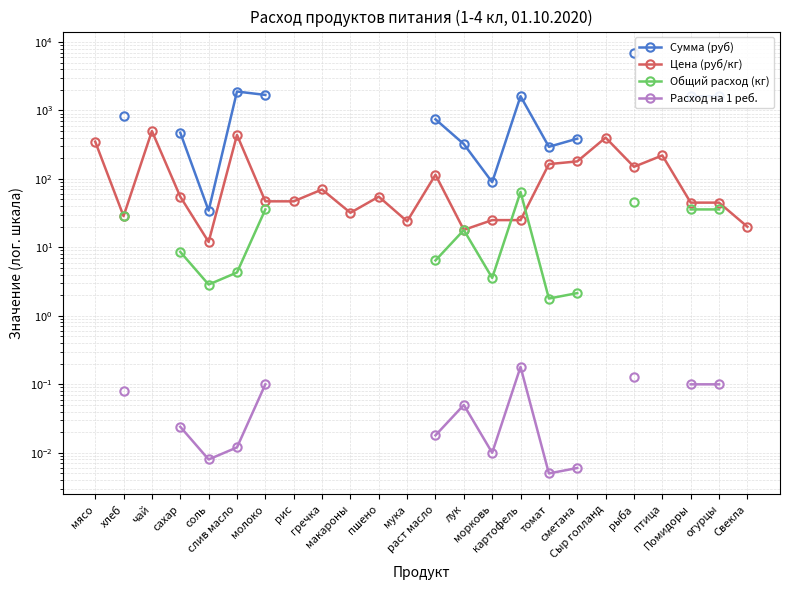

The Общий расход (кг) series shows 14.6 at сахар. True or false?

False